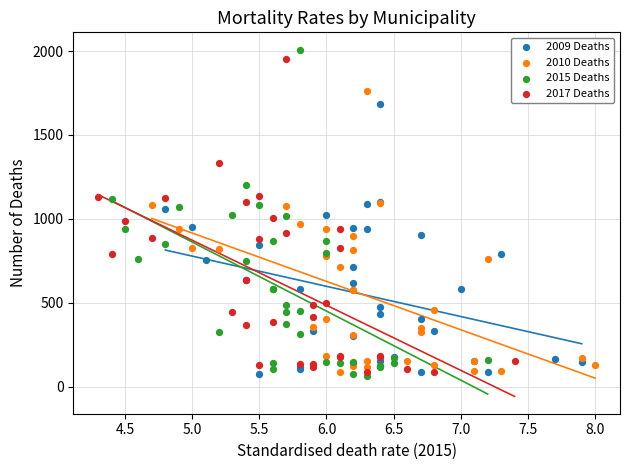

Which series has the largest Y range (max minus min)?

2015 Deaths